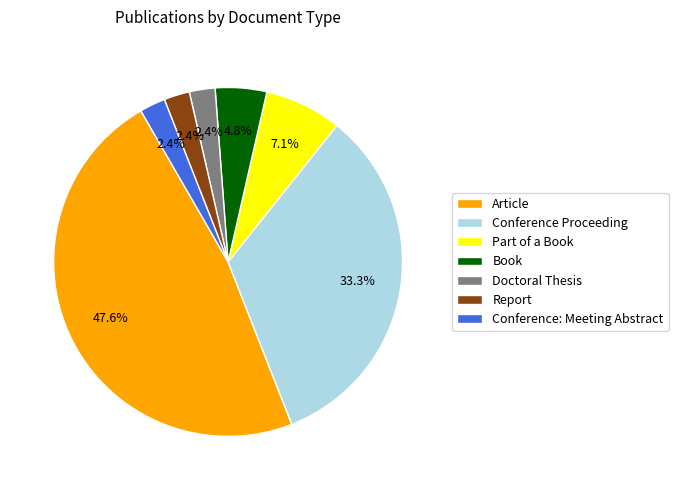

Count the number of slices in the pie.

7